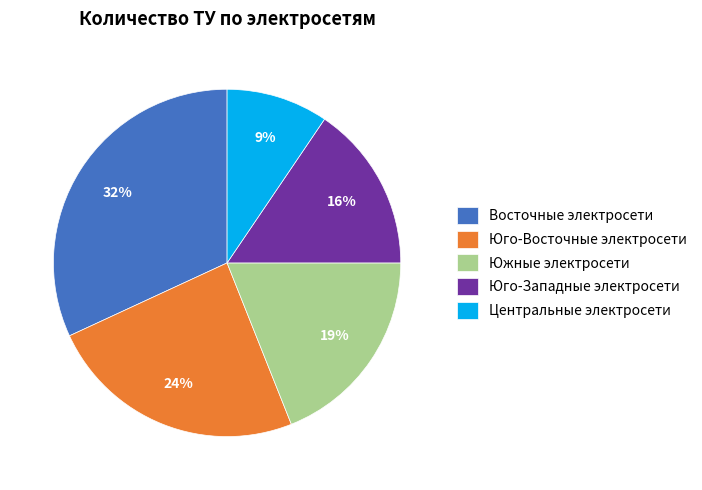

To the nearest percent, what is the combined percentage of Юго-Восточные электросети and Юго-Западные электросети?

40%